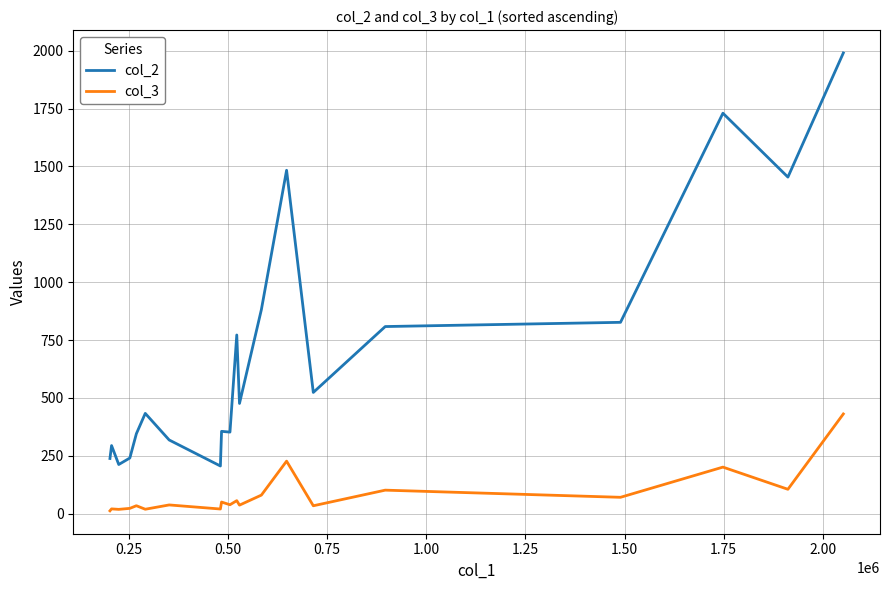

Rank the series by their maximum value, from lowest to highest.

col_3, col_2